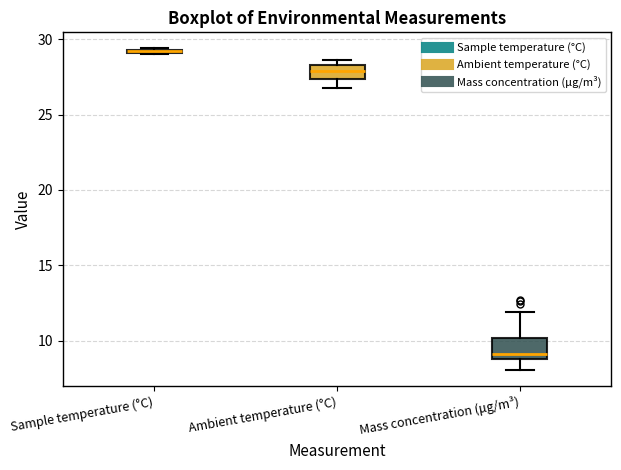

Where is the upper edge of the box for Mass concentration (μg/m³) on the y-axis? The values are not printed on the chart, so give them approximately, as read against the axis.

10.0